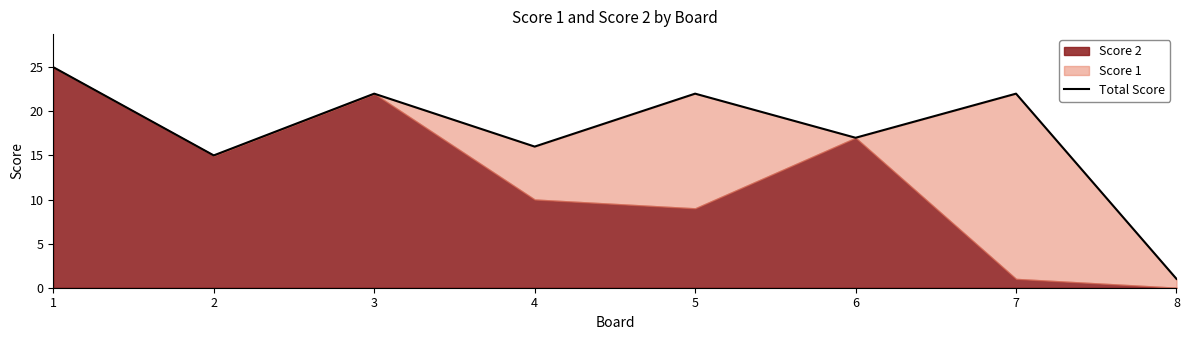

Rank the categories by value from lowest to highest.

8, 2, 4, 6, 3, 5, 7, 1